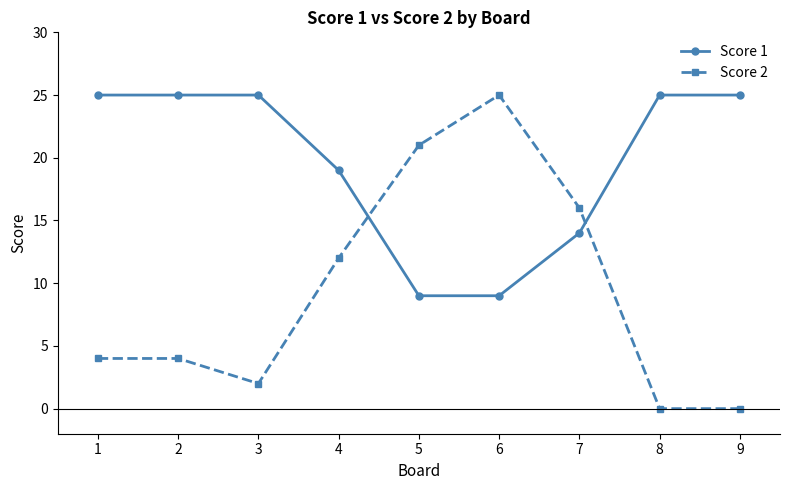

Reading left to right, transcribe all the data shown in this chart.

Score 1: 25	25	25	19	9	9	14	25	25
Score 2: 4	4	2	12	21	25	16	0	0